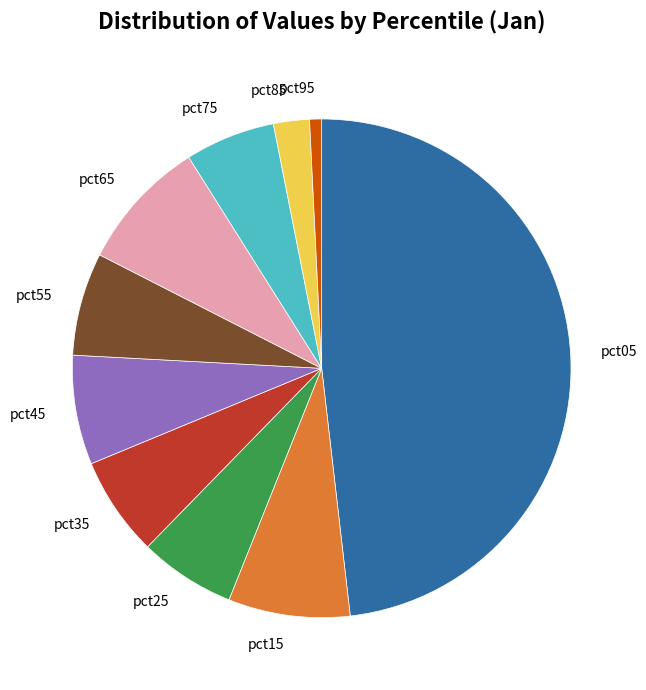

Which slice is the largest?

pct05